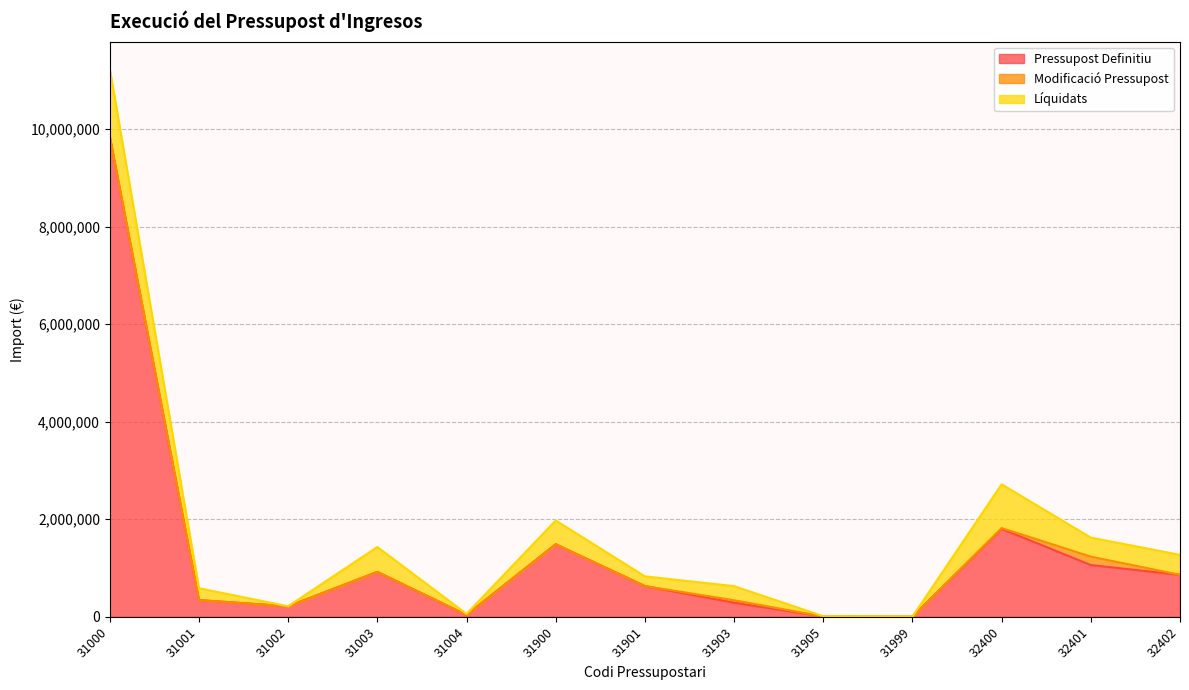

How many data points in Modificació Pressupost are above 0?

5